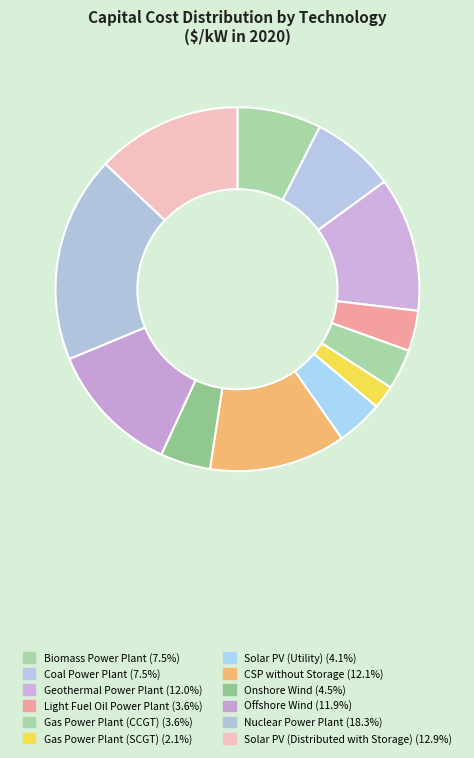

Which slice is the smallest?

Gas Power Plant (SCGT)